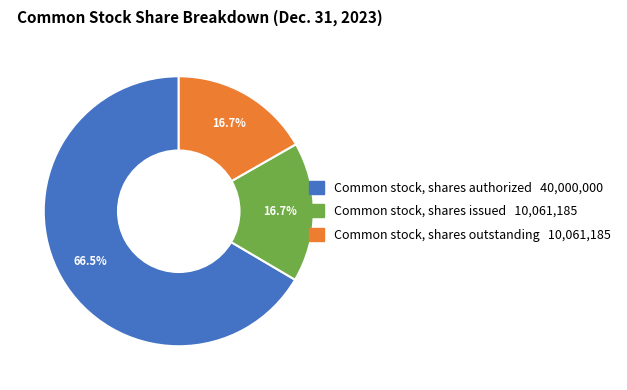

Is there a majority slice in this chart?

Yes